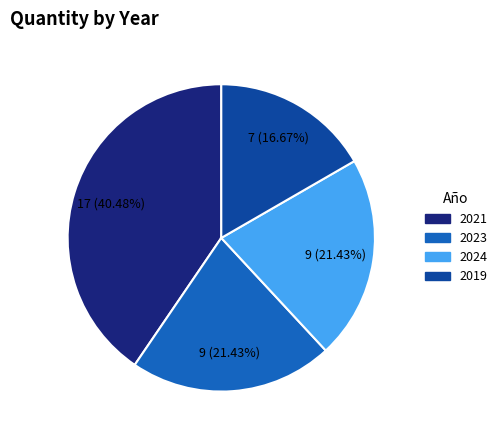

Approximately how many times larger is the value at 2019 compared to 2024?

0.8